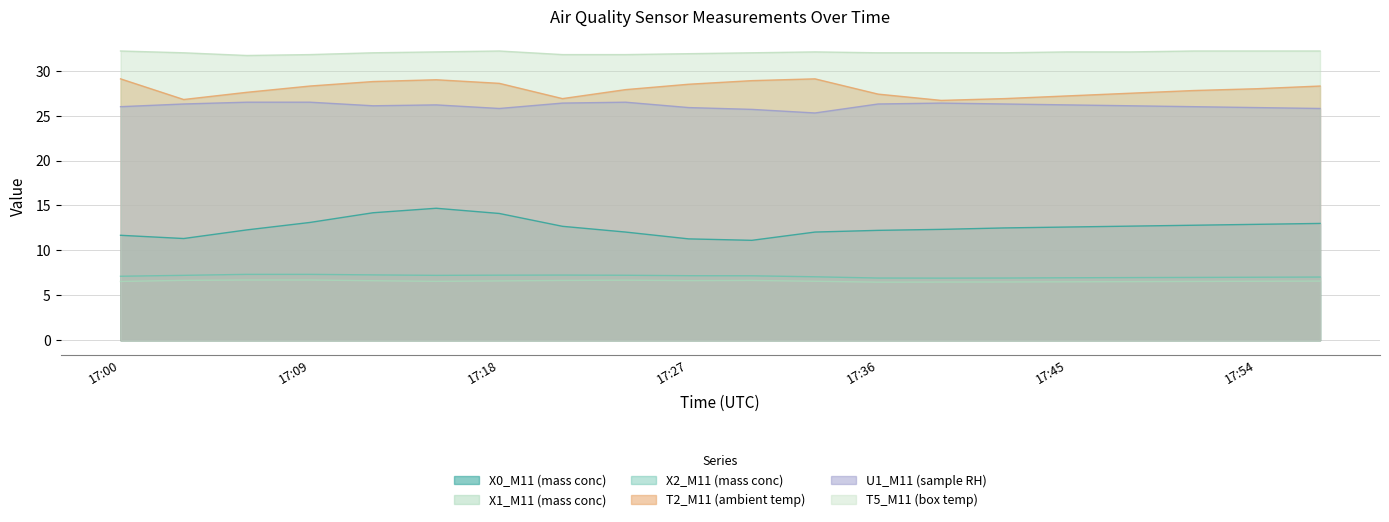

How many values in the U1_M11 (sample RH) series exceed 26?

12